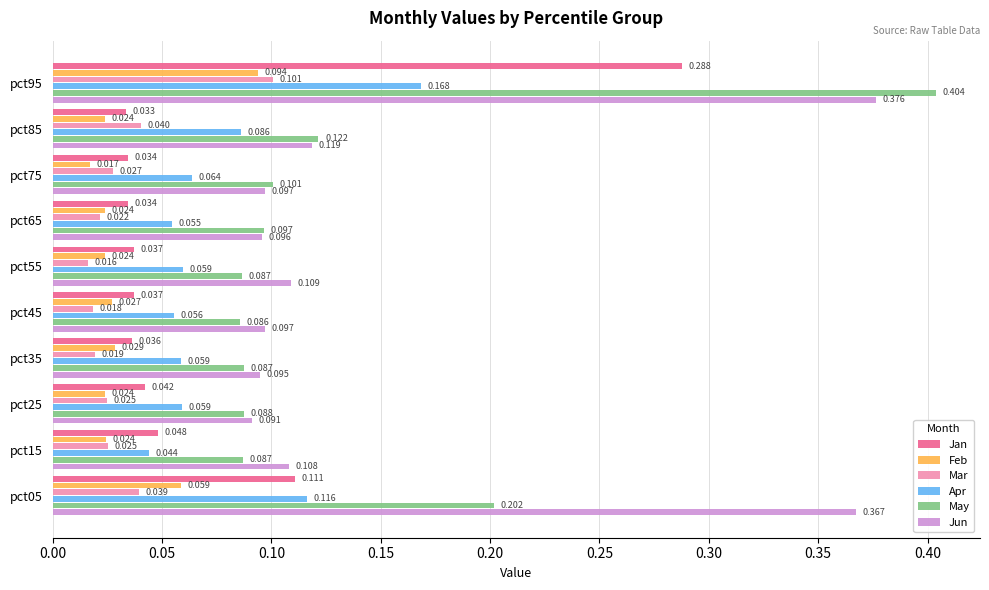

At which label is Feb closest to 0?

pct75